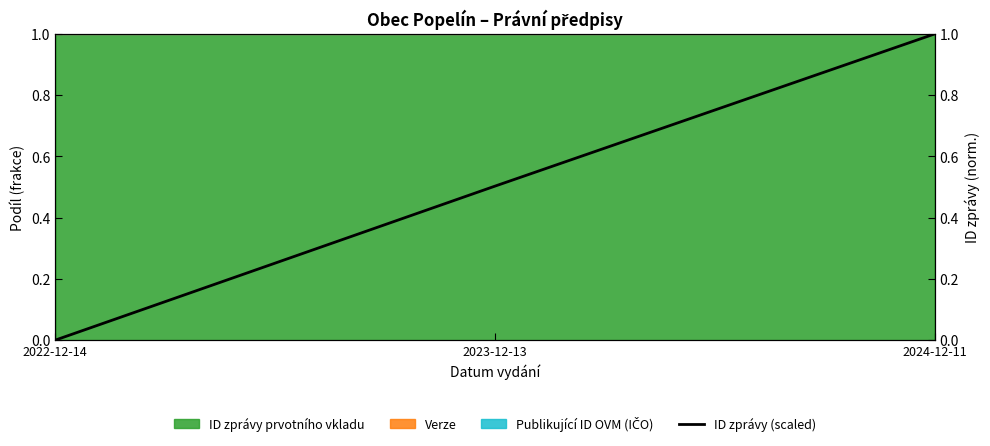

How many categories are shown in the chart?

3